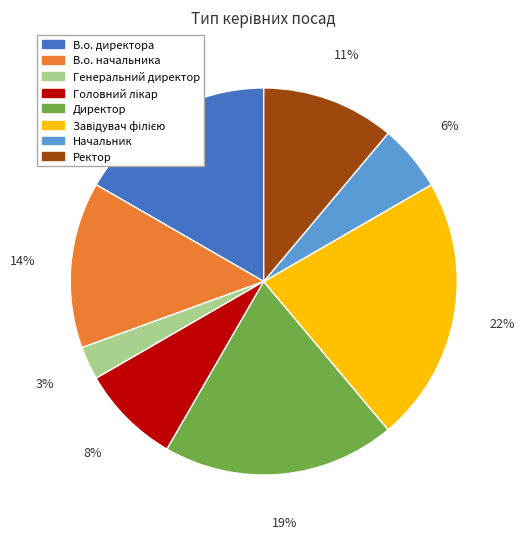

What percentage is the В.о. начальника slice, to the nearest percent?

14%